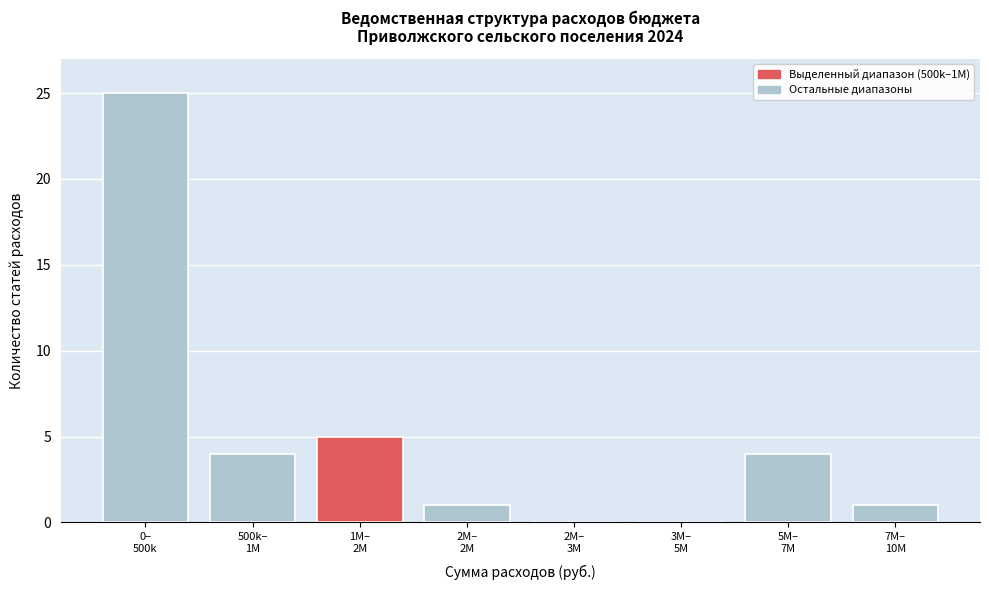

What is the maximum value shown in the chart?

25